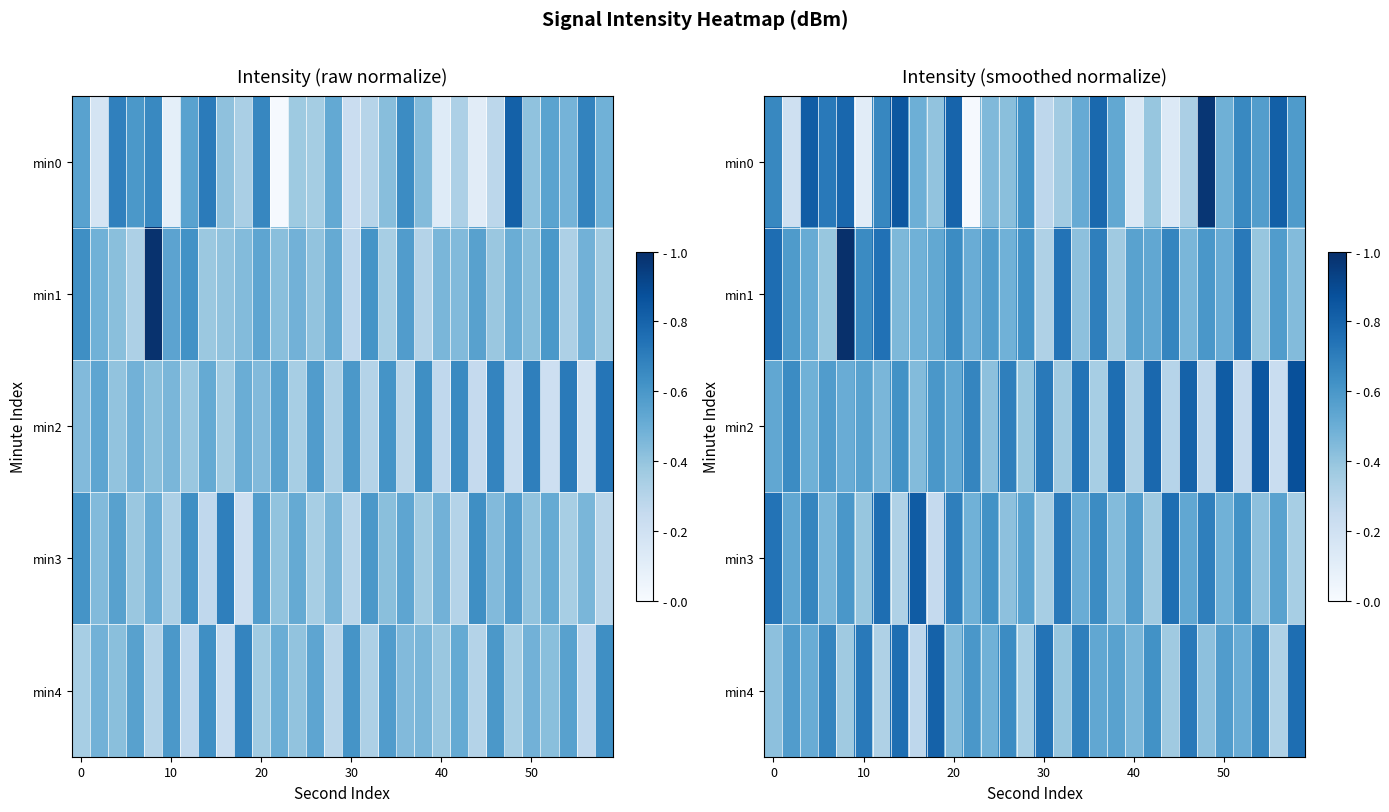

True or false: min4 has a value of 0.4 at 50.

False